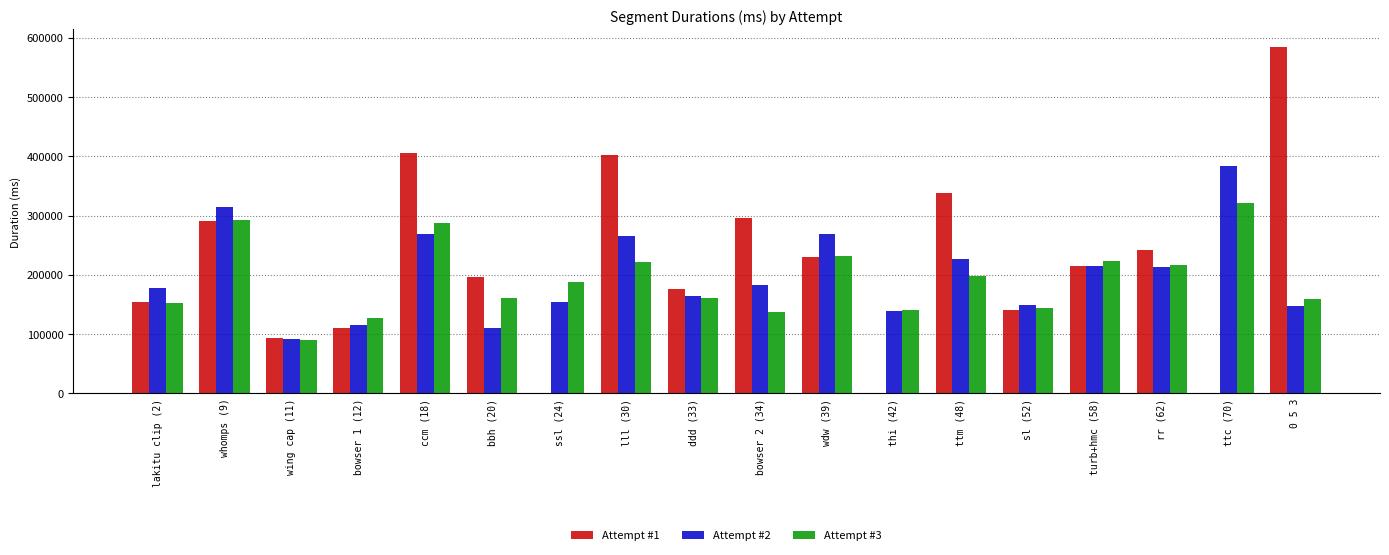

At which category is the sum across all series the highest?

ccm (18)